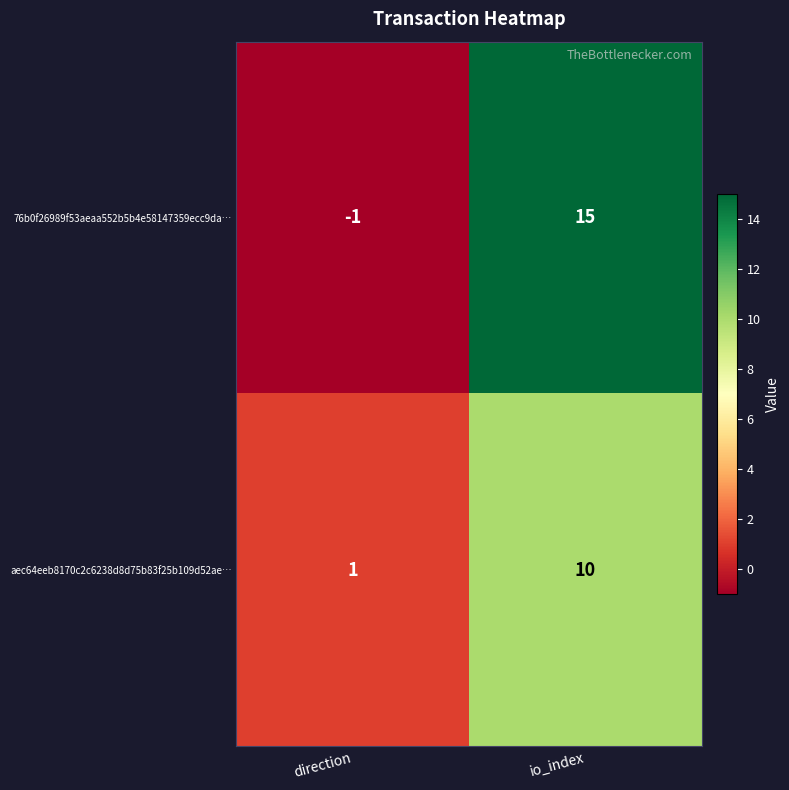

Reading left to right, what are all the values shown in this chart?

76b0f26989f53aeaa552b5b4e58147359ecc9da…: direction=-1	io_index=15
aec64eeb8170c2c6238d8d75b83f25b109d52ae…: direction=1	io_index=10